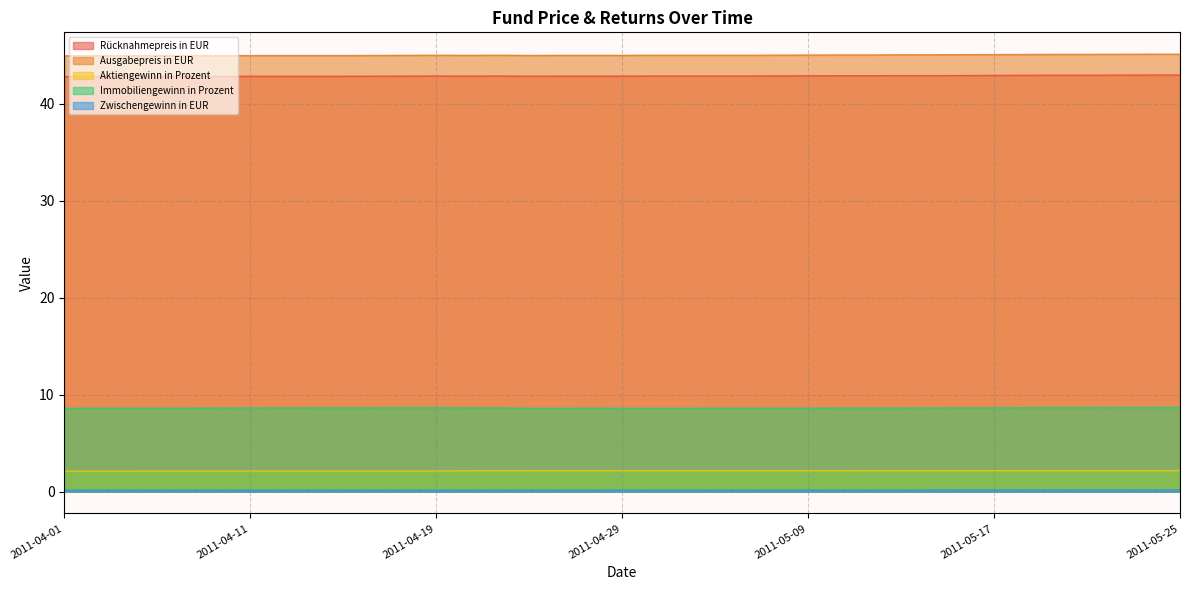

At which label does Ausgabepreis in EUR reach its minimum?

2011-04-01